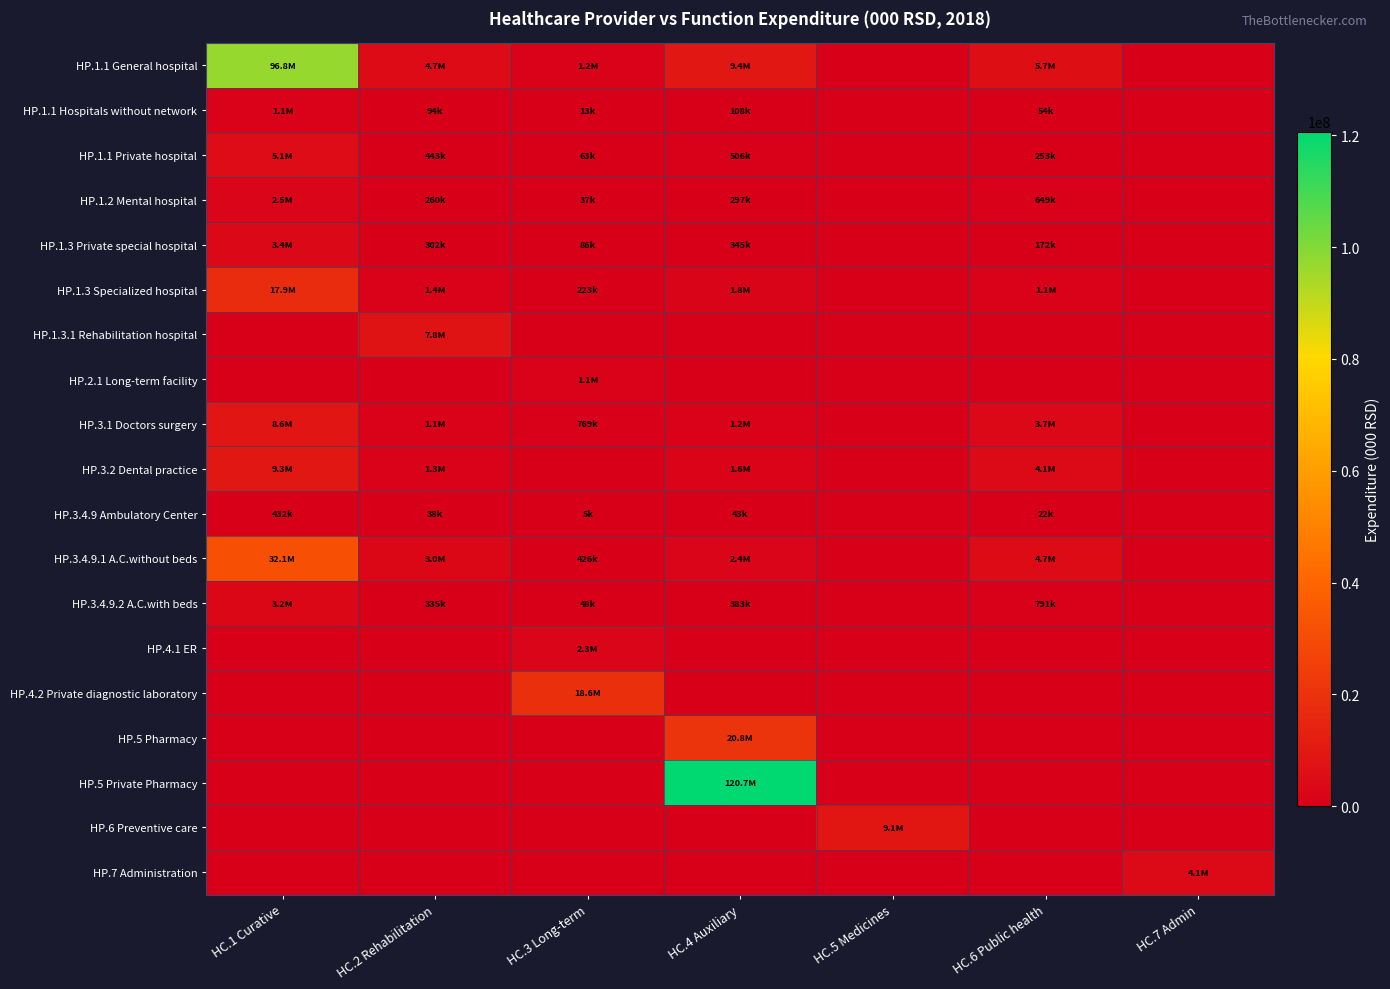

Which series has the largest range (max minus min)?

HP.5 Private Pharmacy